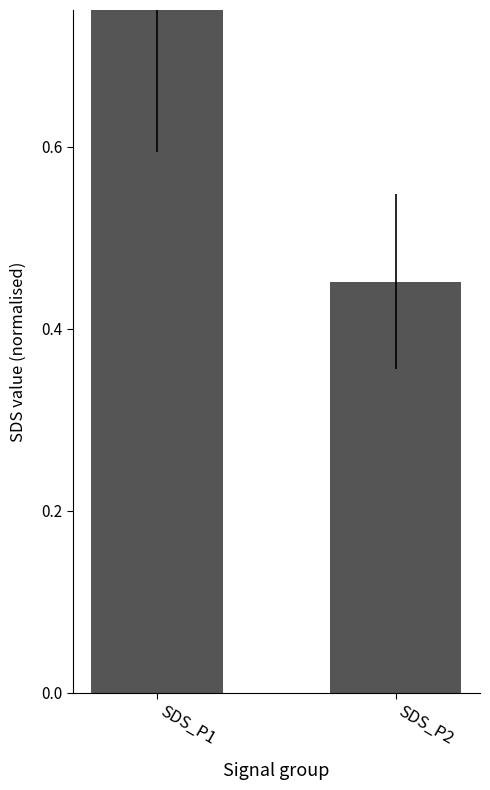

Reading left to right, transcribe all the data shown in this chart.

SDS_P1=0.8	SDS_P2=0.5